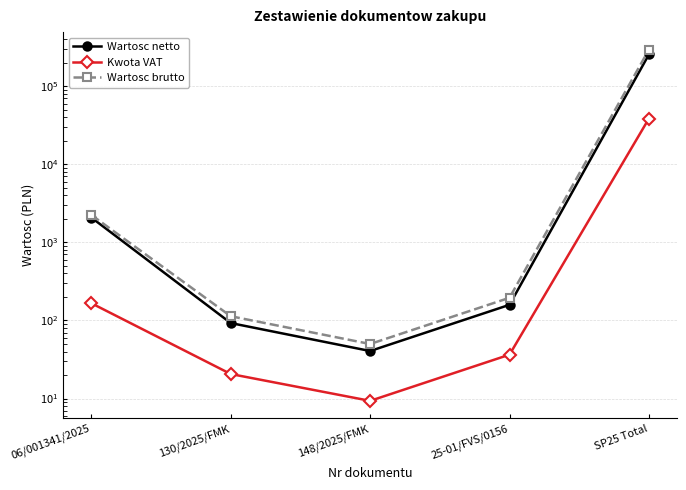

True or false: Kwota VAT and Wartosc netto cross at least once.

False